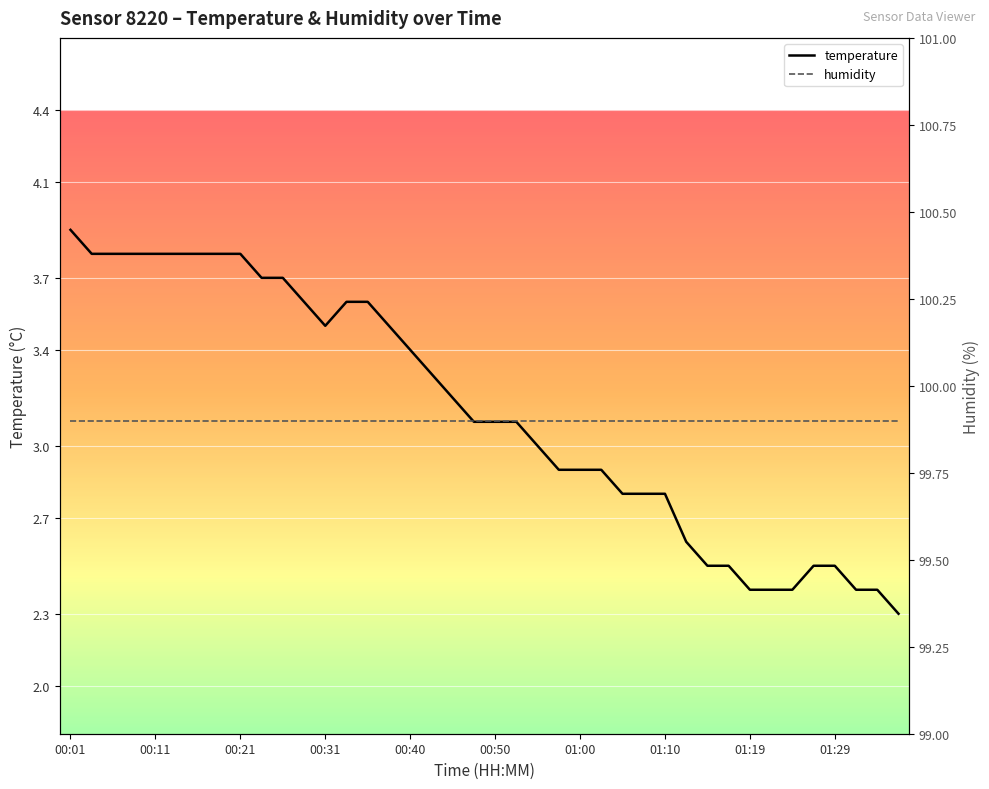

What is the average value of the humidity series?

99.9